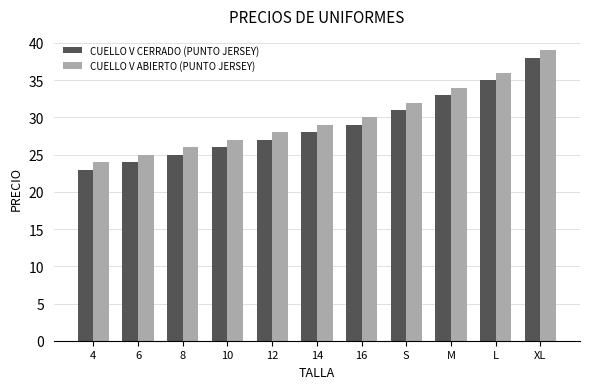

At which category does the chart reach its peak across all series?

XL